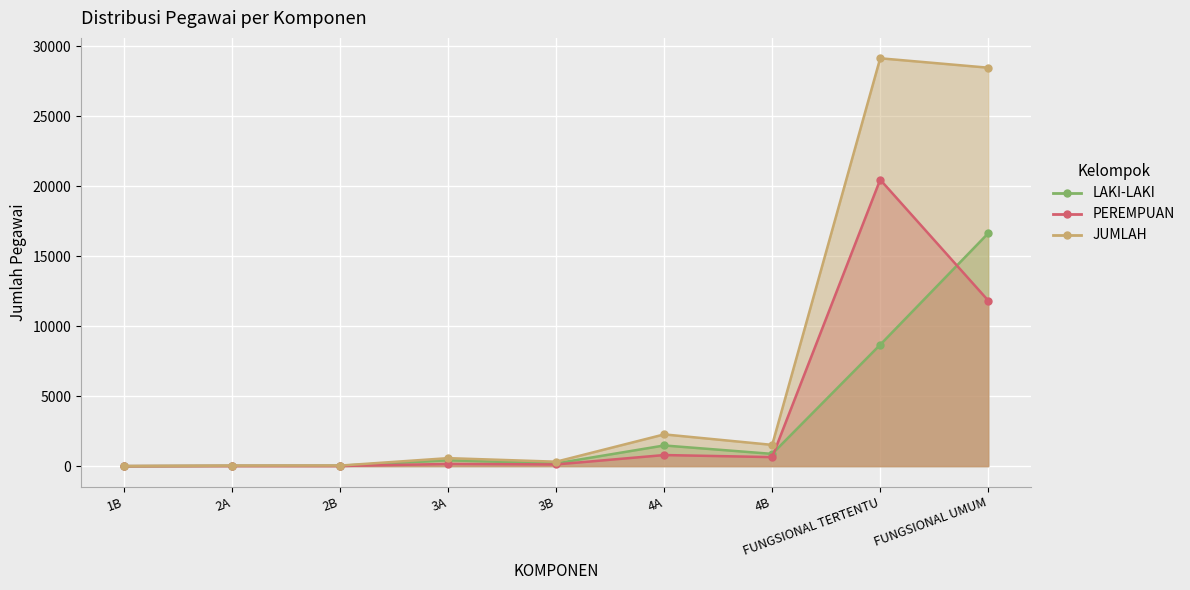

List the labels in order of JUMLAH value, largest first.

FUNGSIONAL TERTENTU, FUNGSIONAL UMUM, 4A, 4B, 3A, 3B, 2B, 2A, 1B